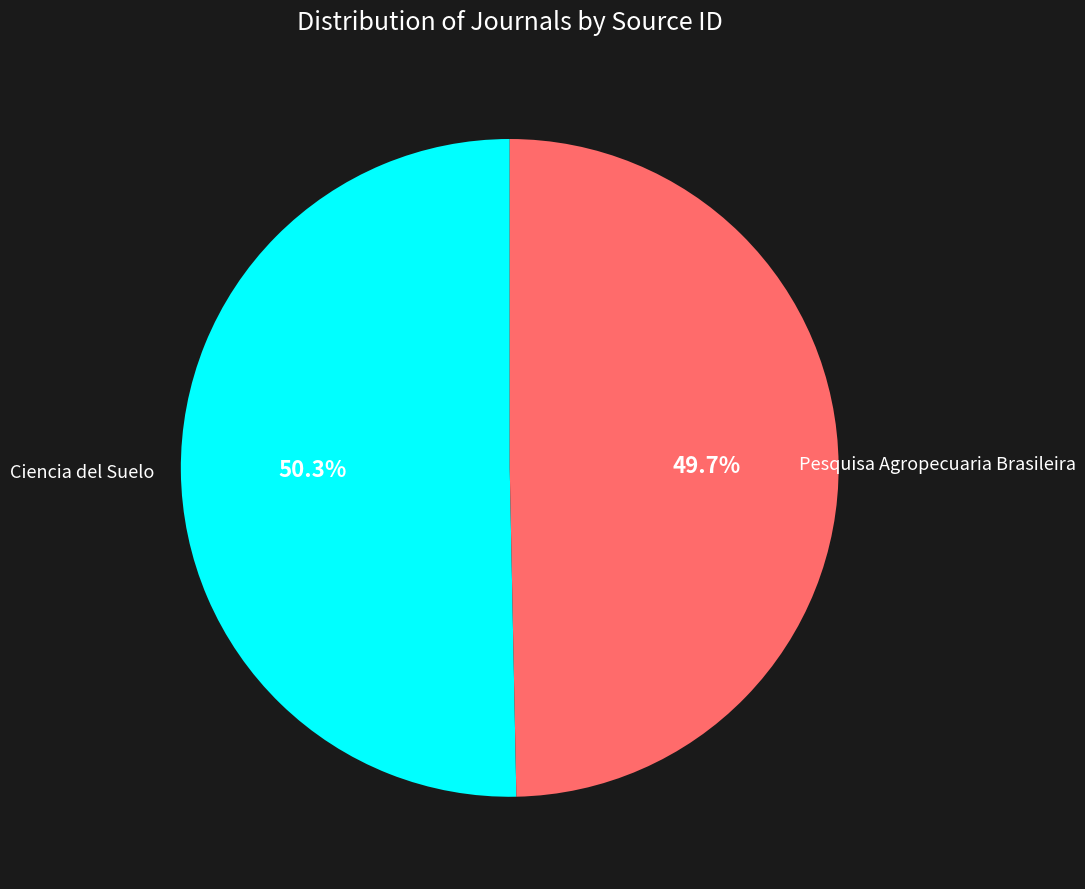

What is the largest slice in the pie chart?

Ciencia del Suelo